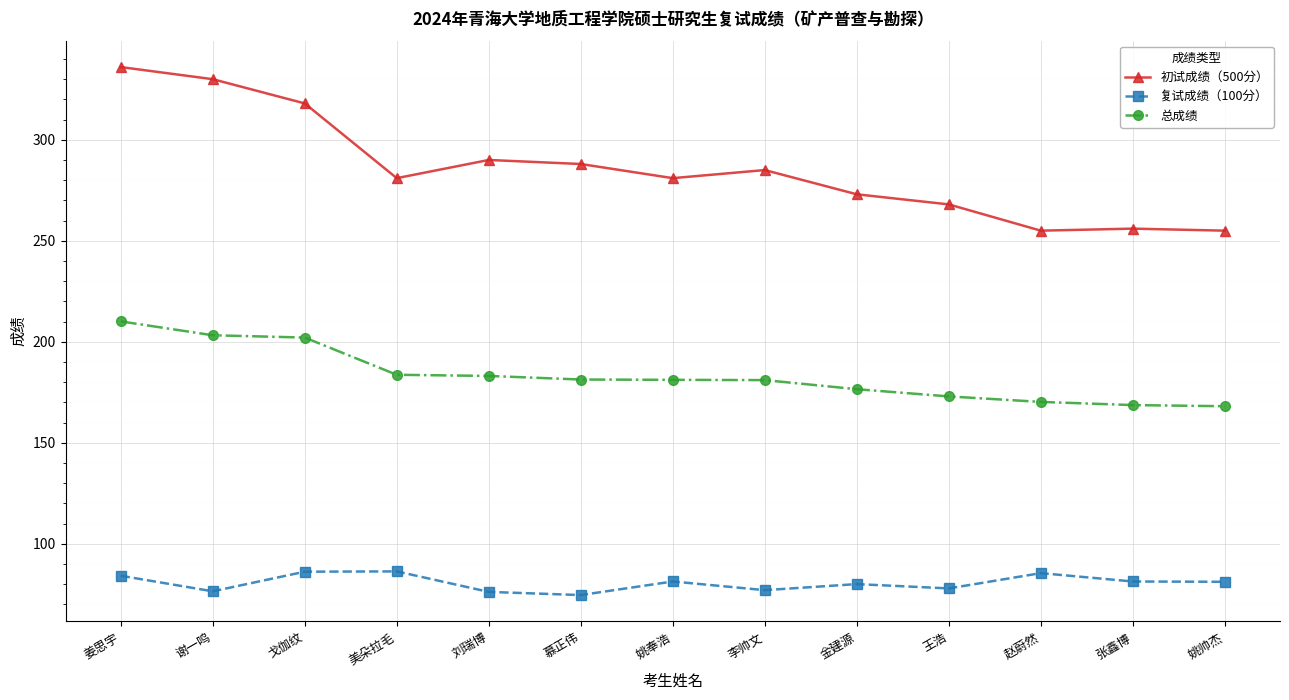

True or false: 复试成绩（100分） has more than 1 interior local peaks.

True